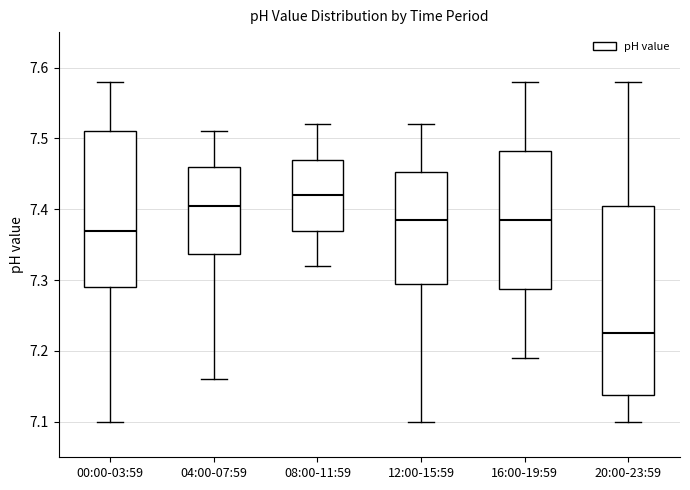

Reading left to right, transcribe this box plot: for each box, give where its median line is, the range the box spans, and where its two whiskers end, as read against the y-axis. The values are not printed on the chart, so give them approximately, as read against the axis.

00:00-03:59: median 7.37, box 7.29 to 7.51, whiskers 7.10 to 7.58
04:00-07:59: median 7.41, box 7.34 to 7.46, whiskers 7.16 to 7.51
08:00-11:59: median 7.42, box 7.37 to 7.47, whiskers 7.32 to 7.52
12:00-15:59: median 7.39, box 7.30 to 7.45, whiskers 7.10 to 7.52
16:00-19:59: median 7.39, box 7.29 to 7.48, whiskers 7.19 to 7.58
20:00-23:59: median 7.23, box 7.14 to 7.41, whiskers 7.10 to 7.58